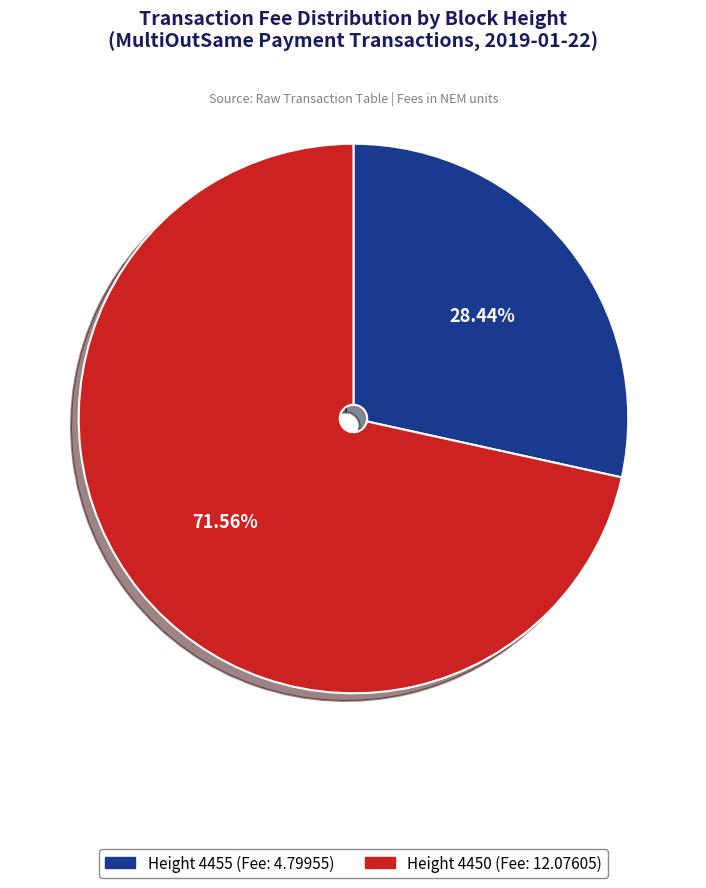

Is it true that Height 4450 is 72% of the pie?

True